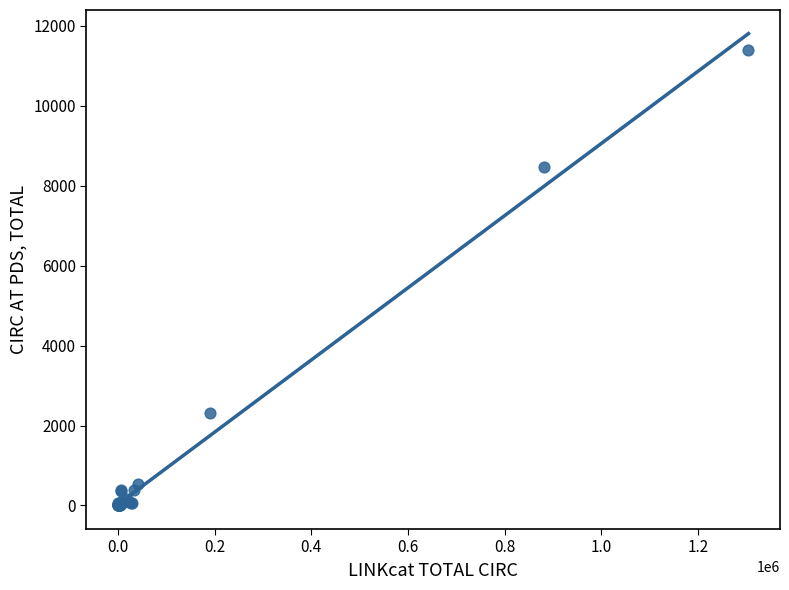

What Y value in the scatter plot is closest to 5699?

8470